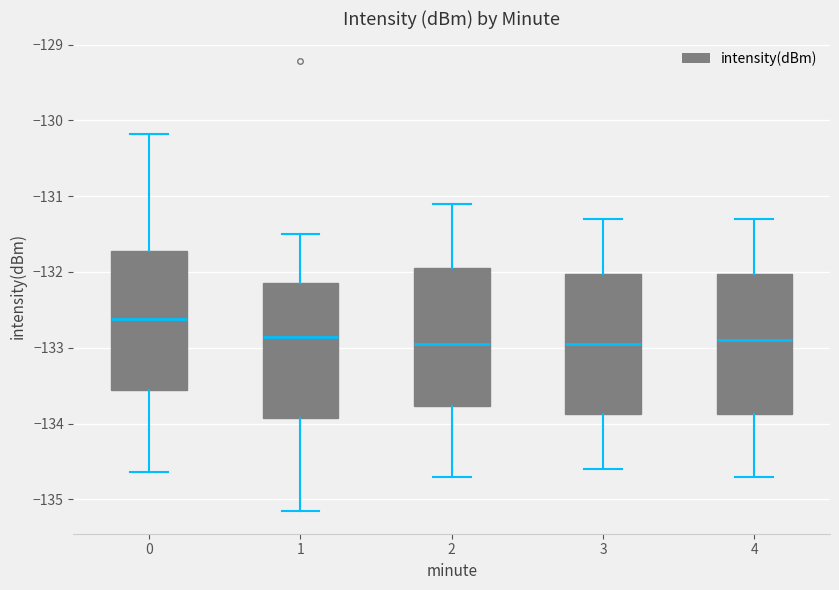

Reading left to right, transcribe this box plot: for each box, give where its median line is, the range the box spans, and where its two whiskers end, as read against the y-axis. The values are not printed on the chart, so give them approximately, as read against the axis.

0: median -132.6, box -133.6 to -131.7, whiskers -134.6 to -130.2
1: median -132.9, box -133.9 to -132.1, whiskers -135.2 to -131.5
2: median -132.9, box -133.8 to -131.9, whiskers -134.7 to -131.1
3: median -132.9, box -133.9 to -132.0, whiskers -134.6 to -131.3
4: median -132.9, box -133.9 to -132.0, whiskers -134.7 to -131.3